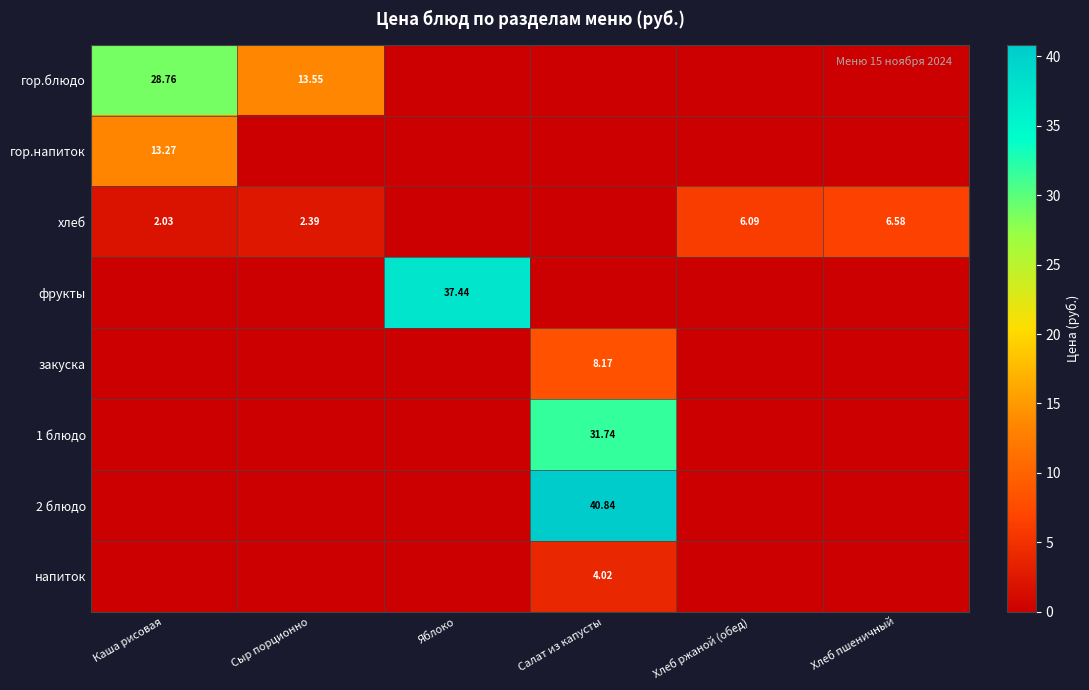

What is the sum of all гор.блюдо values?

42.3